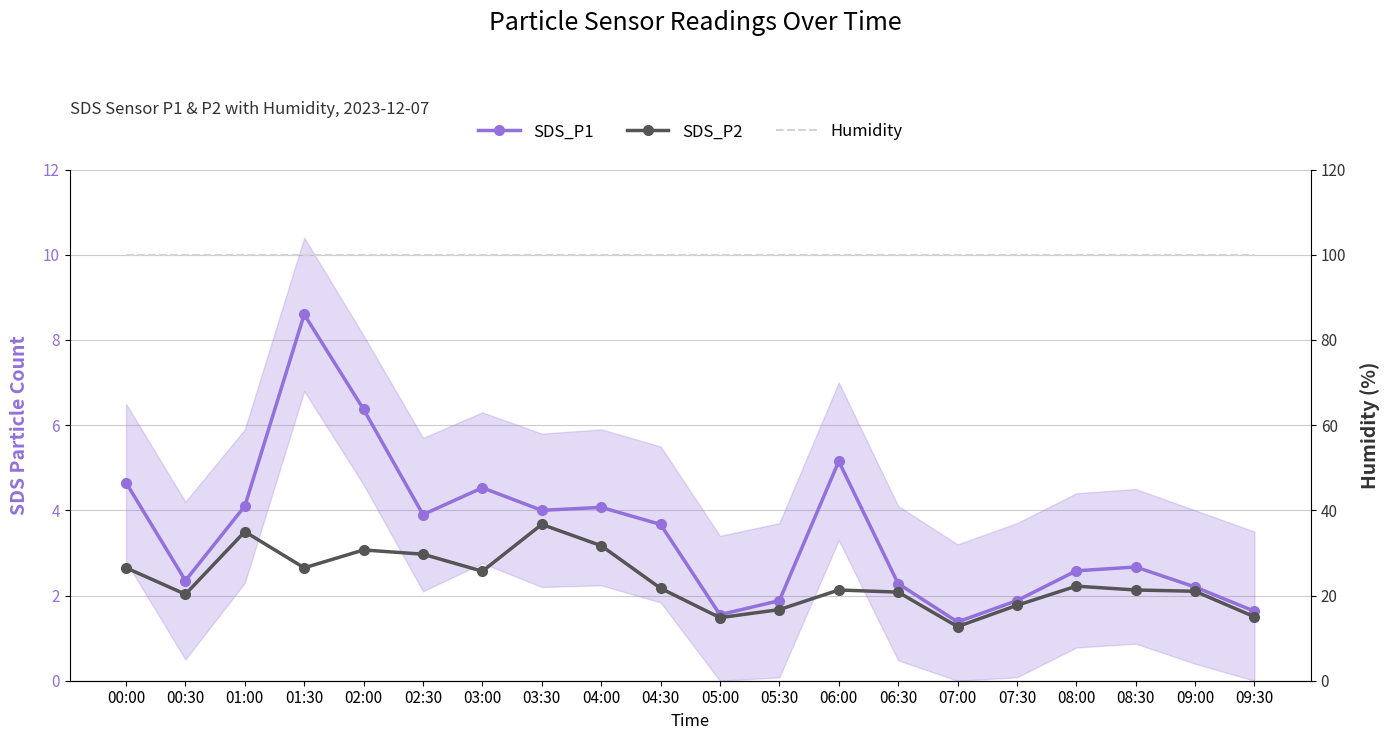

Read the Humidity value at 08:00.

99.9